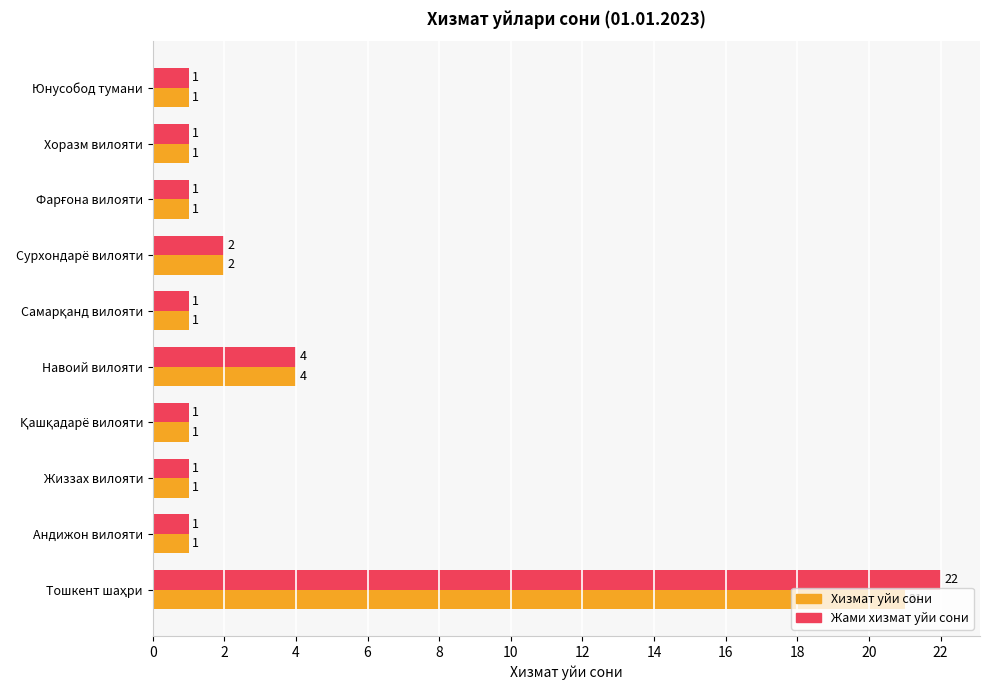

The value of Хизмат уйи сони at Навоий вилояти is 4. True or false?

True